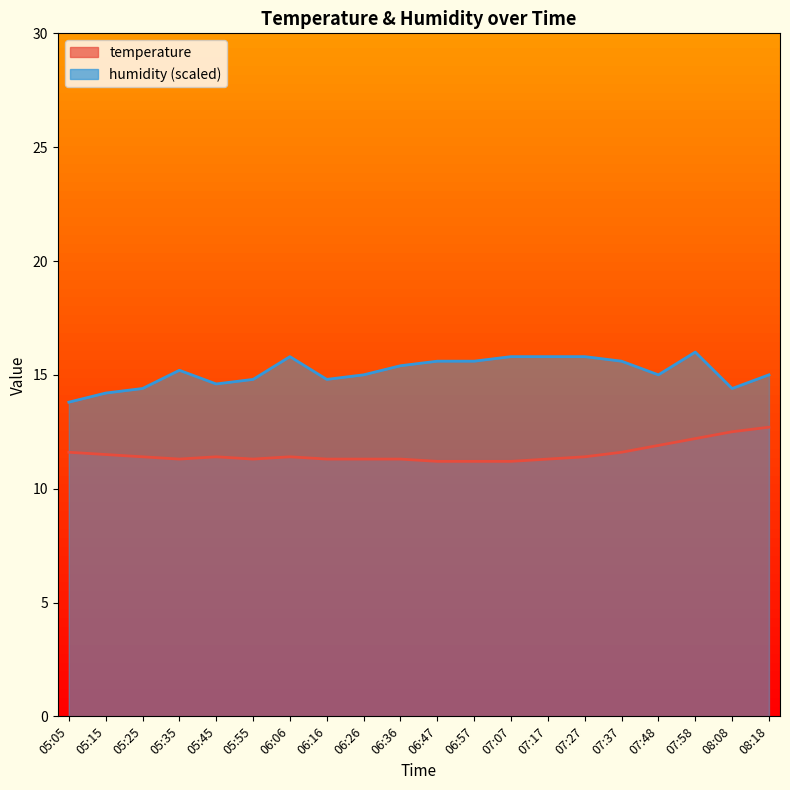

Reading right to left, what are all the values shown in this chart?

temperature: 08:18=12.7	08:08=12.5	07:58=12.2	07:48=11.9	07:37=11.6	07:27=11.4	07:17=11.3	07:07=11.2	06:57=11.2	06:47=11.2	06:36=11.3	06:26=11.3	06:16=11.3	06:06=11.4	05:55=11.3	05:45=11.4	05:35=11.3	05:25=11.4	05:15=11.5	05:05=11.6
humidity: 08:18=15.0	08:08=14.4	07:58=16.0	07:48=15.0	07:37=15.6	07:27=15.8	07:17=15.8	07:07=15.8	06:57=15.6	06:47=15.6	06:36=15.4	06:26=15.0	06:16=14.8	06:06=15.8	05:55=14.8	05:45=14.6	05:35=15.2	05:25=14.4	05:15=14.2	05:05=13.8